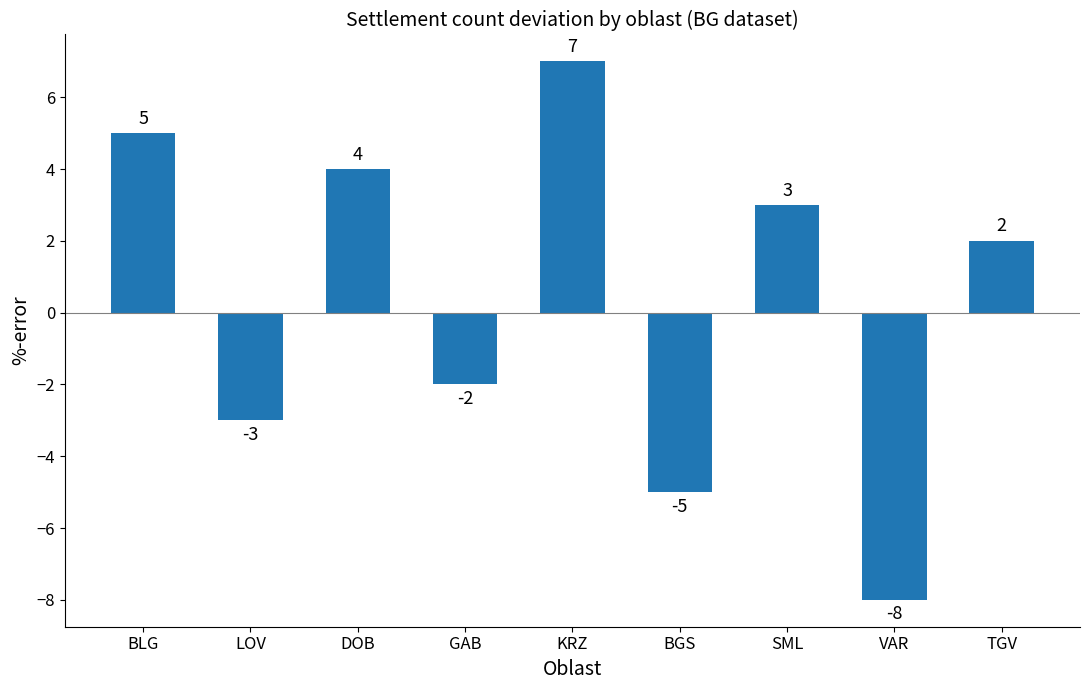

What is the difference between the values at GAB and BGS?

3